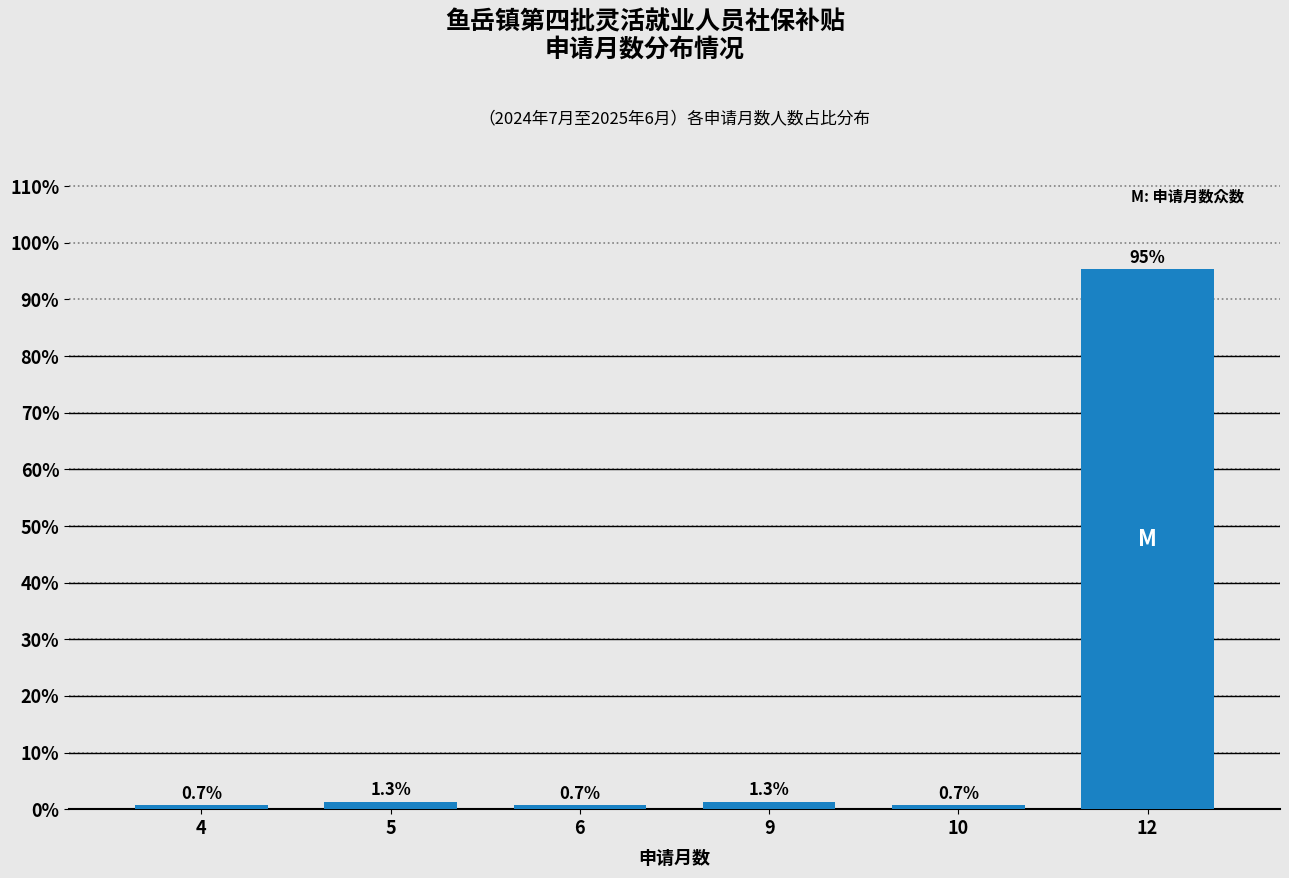

Reading right to left, extract all data points from this chart.

95.4	0.7	1.3	0.7	1.3	0.7